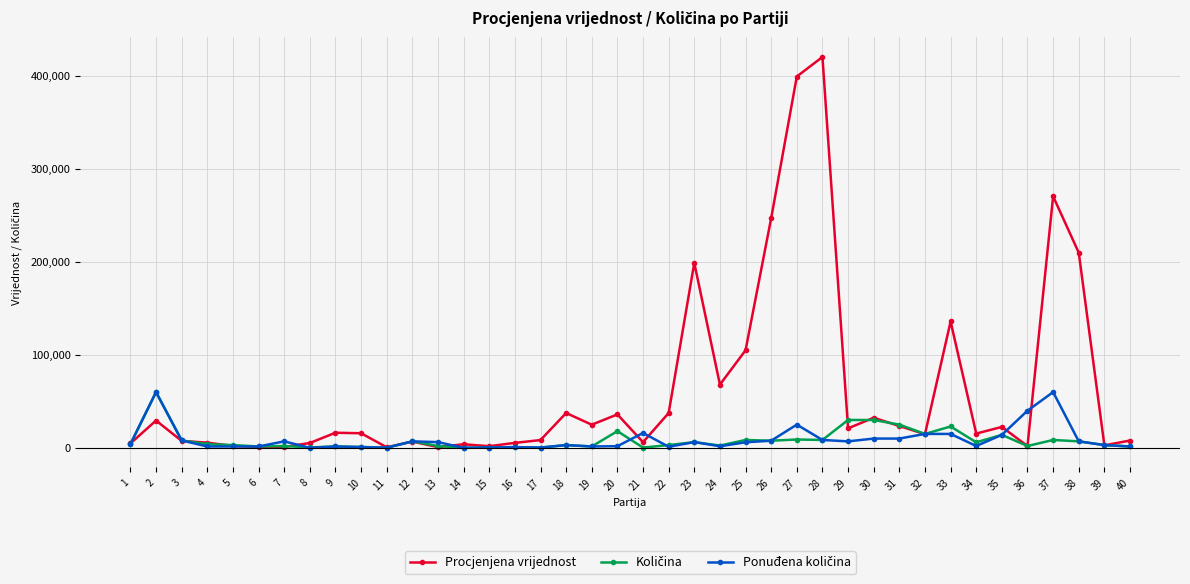

Does the chart display data point markers on the line(s)?

Yes